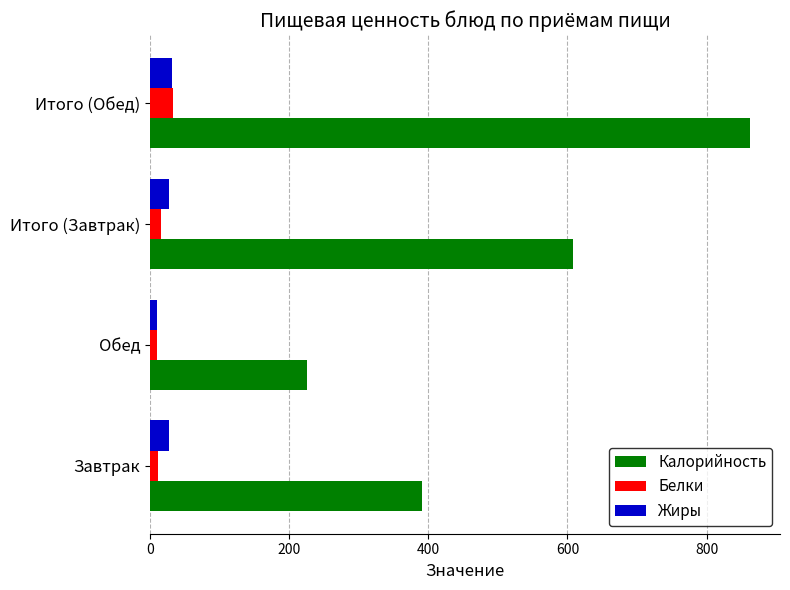

Which series has the largest range (max minus min)?

Калорийность